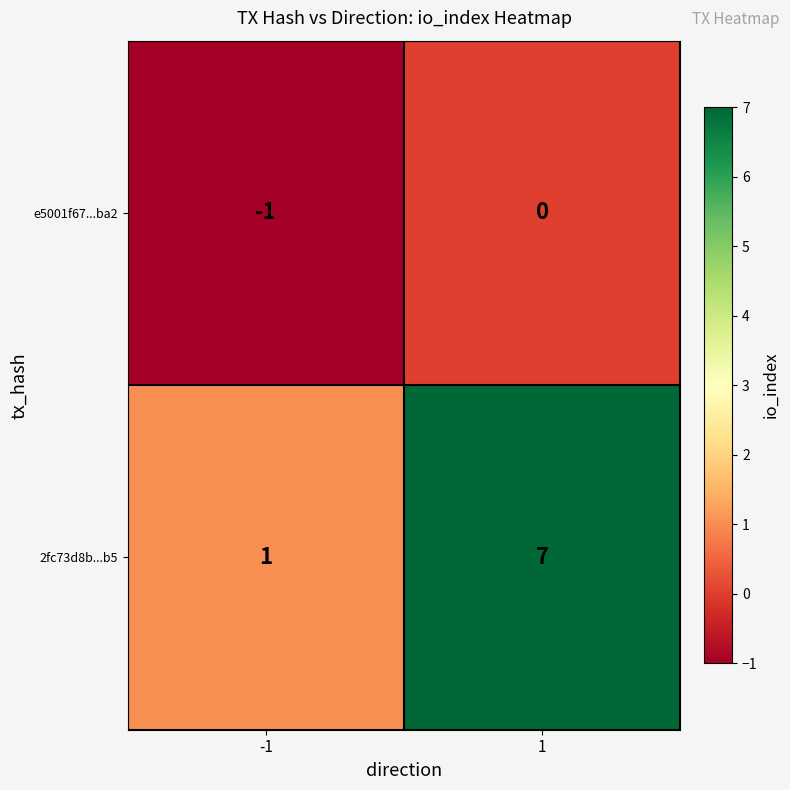

Rank the series by their average value, from highest to lowest.

2fc73d8b...b5, e5001f67...ba2